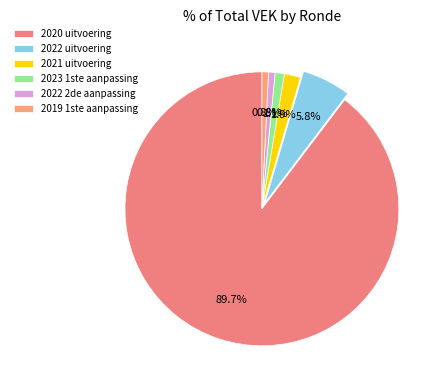

To the nearest percent, what is the combined percentage of 2022 2de aanpassing and 2023 1ste aanpassing?

2%